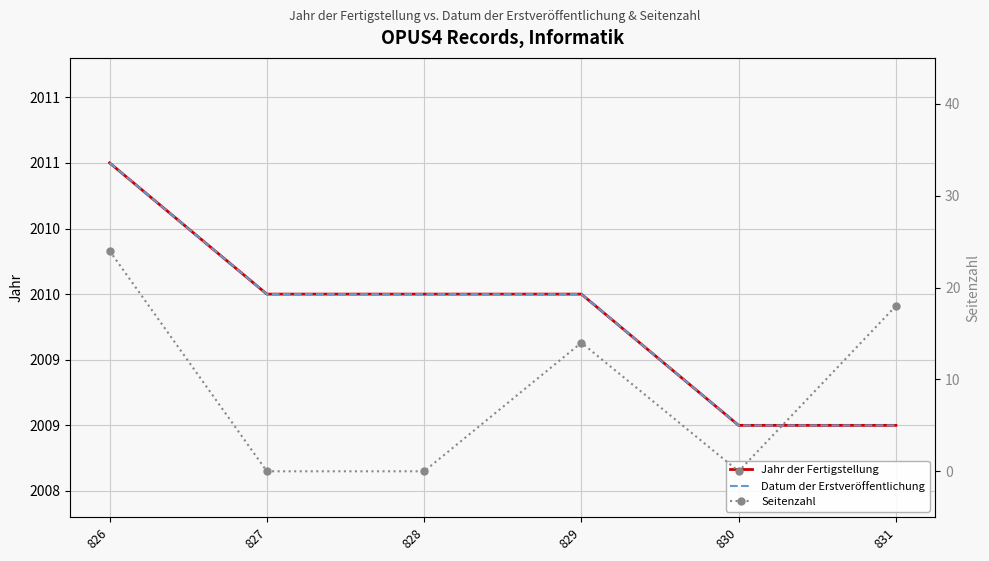

What value does the Datum der Erstveröffentlichung series have at 828?

2010